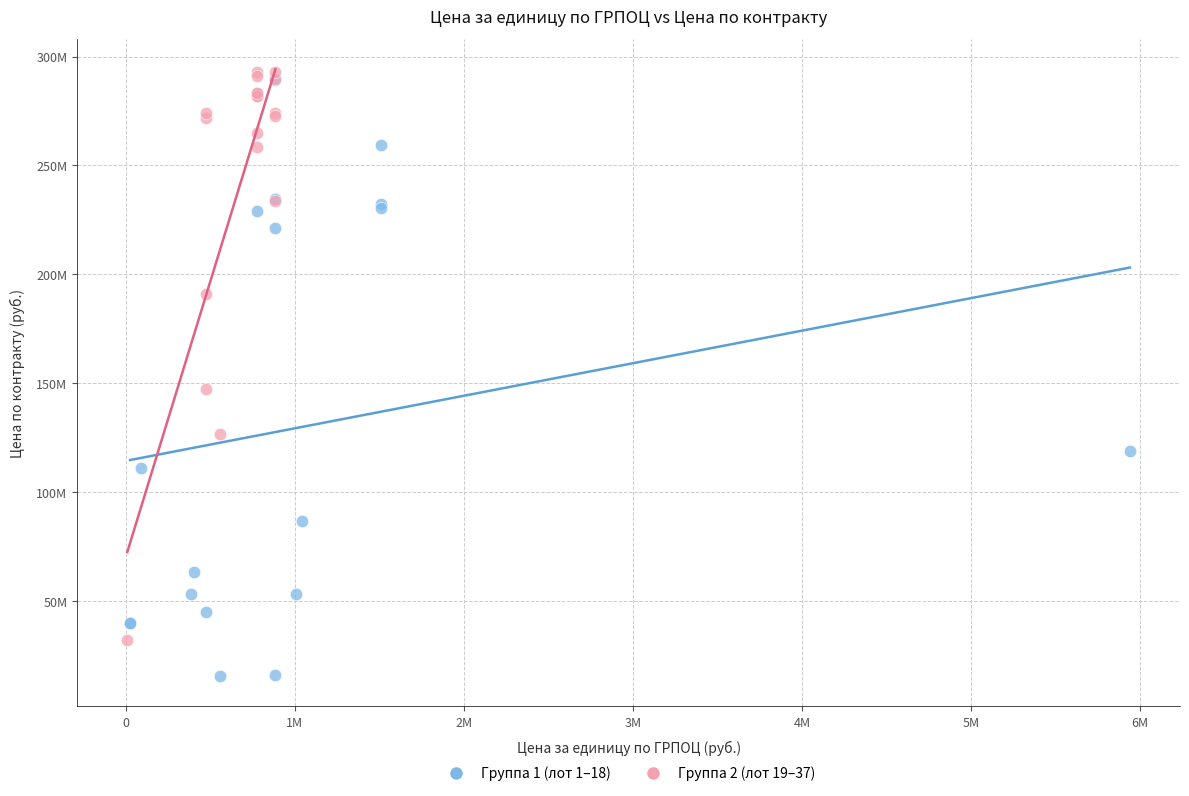

What are all the series names shown in the legend?

Группа 1 (лот 1–18), Группа 2 (лот 19–37)